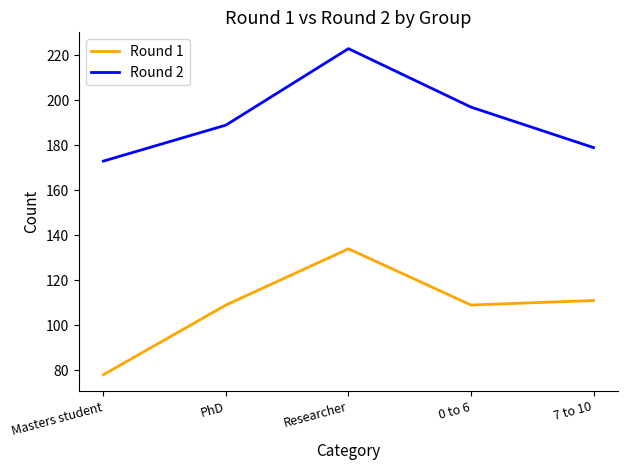

At Researcher, list the series in order from smallest to largest.

Round 1, Round 2